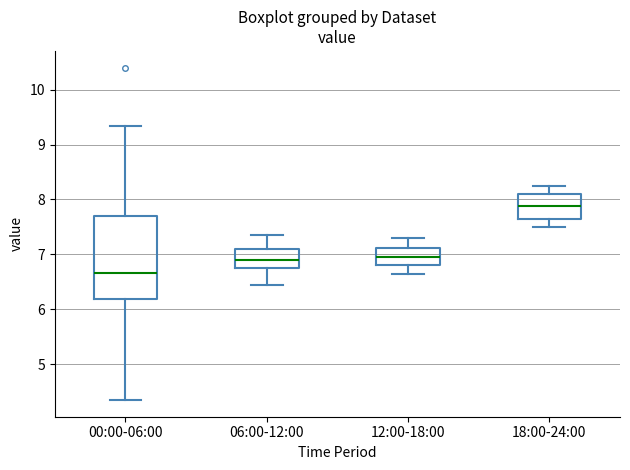

Reading left to right, transcribe this box plot: for each box, give where its median line is, the range the box spans, and where its two whiskers end, as read against the y-axis. The values are not printed on the chart, so give them approximately, as read against the axis.

00:00-06:00: median 6.7, box 6.2 to 7.7, whiskers 4.4 to 9.3
06:00-12:00: median 6.9, box 6.8 to 7.1, whiskers 6.5 to 7.4
12:00-18:00: median 7.0, box 6.8 to 7.1, whiskers 6.7 to 7.3
18:00-24:00: median 7.9, box 7.7 to 8.1, whiskers 7.5 to 8.3